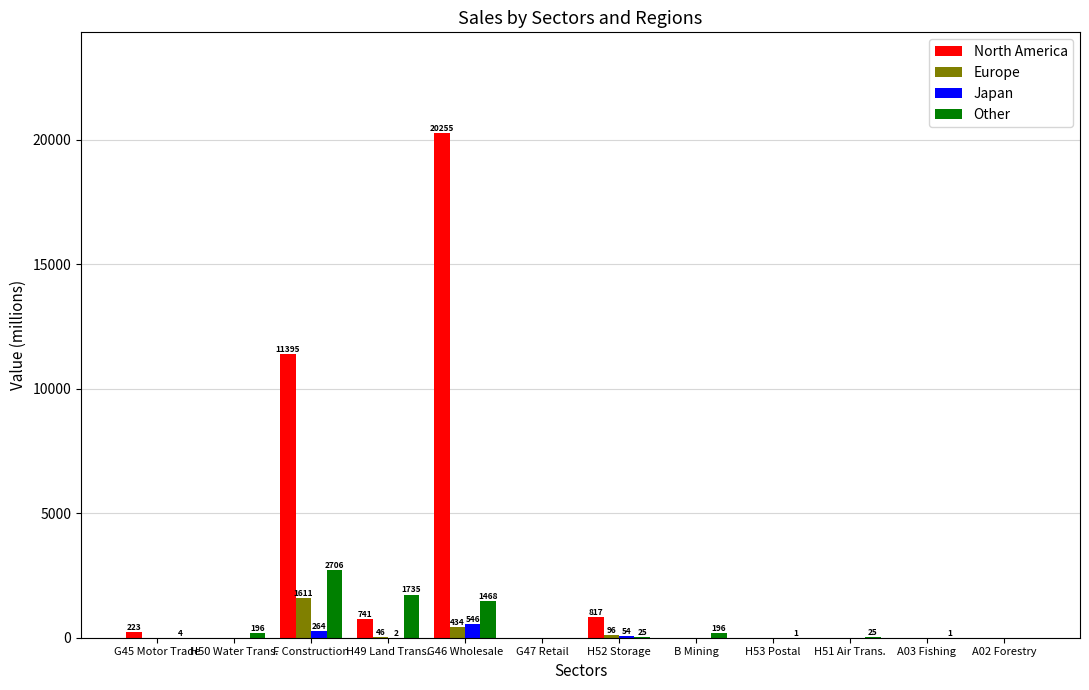

Which label corresponds to the largest value in the chart?

G46 Wholesale